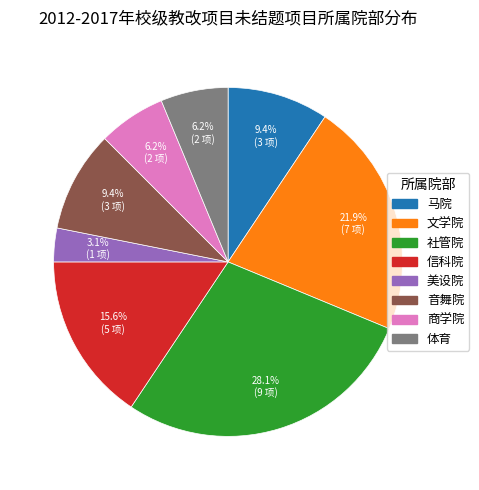

Approximately how many times larger is the value at 音舞院 compared to 马院?

1.0